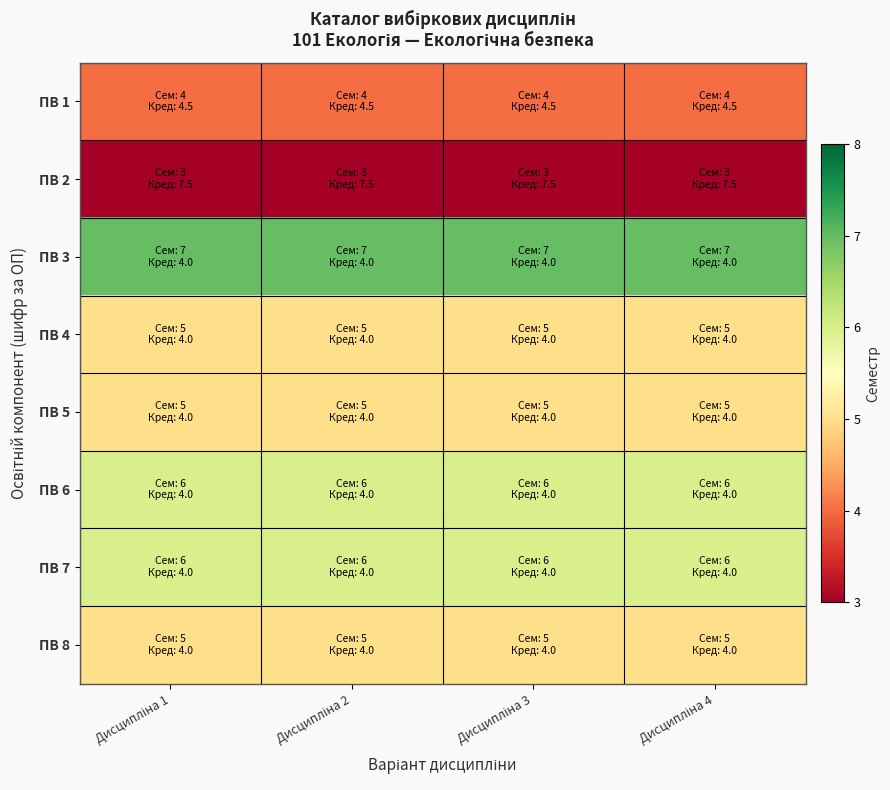

Reading left to right, extract all data points from this chart.

ПВ 1: Дисципліна 1=4	Дисципліна 2=4	Дисципліна 3=4	Дисципліна 4=4
ПВ 2: Дисципліна 1=3	Дисципліна 2=3	Дисципліна 3=3	Дисципліна 4=3
ПВ 3: Дисципліна 1=7	Дисципліна 2=7	Дисципліна 3=7	Дисципліна 4=7
ПВ 4: Дисципліна 1=5	Дисципліна 2=5	Дисципліна 3=5	Дисципліна 4=5
ПВ 5: Дисципліна 1=5	Дисципліна 2=5	Дисципліна 3=5	Дисципліна 4=5
ПВ 6: Дисципліна 1=6	Дисципліна 2=6	Дисципліна 3=6	Дисципліна 4=6
ПВ 7: Дисципліна 1=6	Дисципліна 2=6	Дисципліна 3=6	Дисципліна 4=6
ПВ 8: Дисципліна 1=5	Дисципліна 2=5	Дисципліна 3=5	Дисципліна 4=5